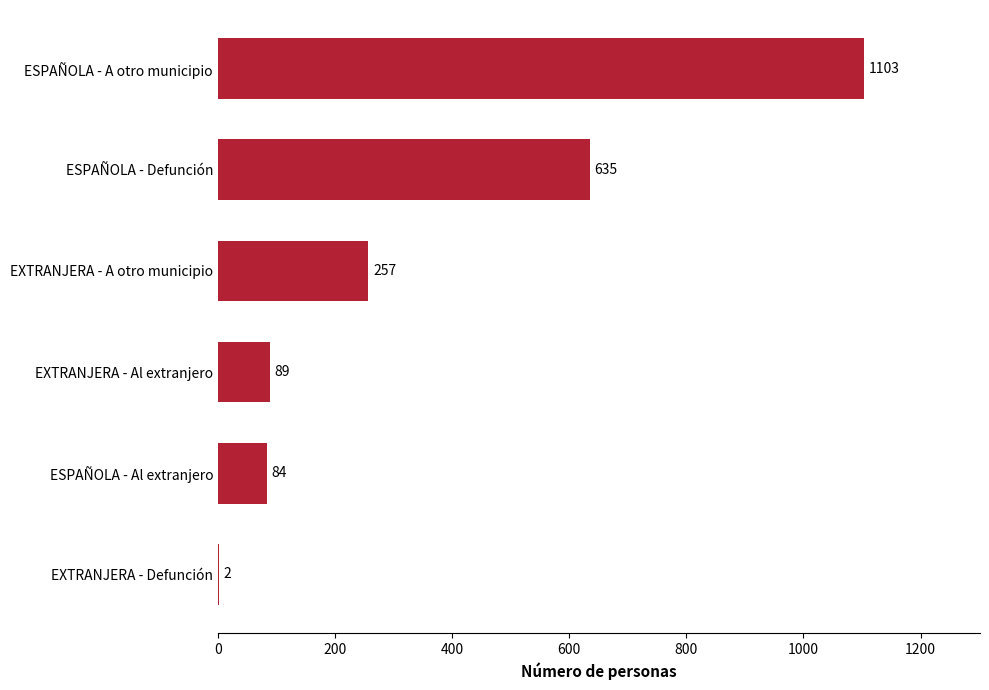

Which label corresponds to the largest value in the chart?

ESPAÑOLA - A otro municipio